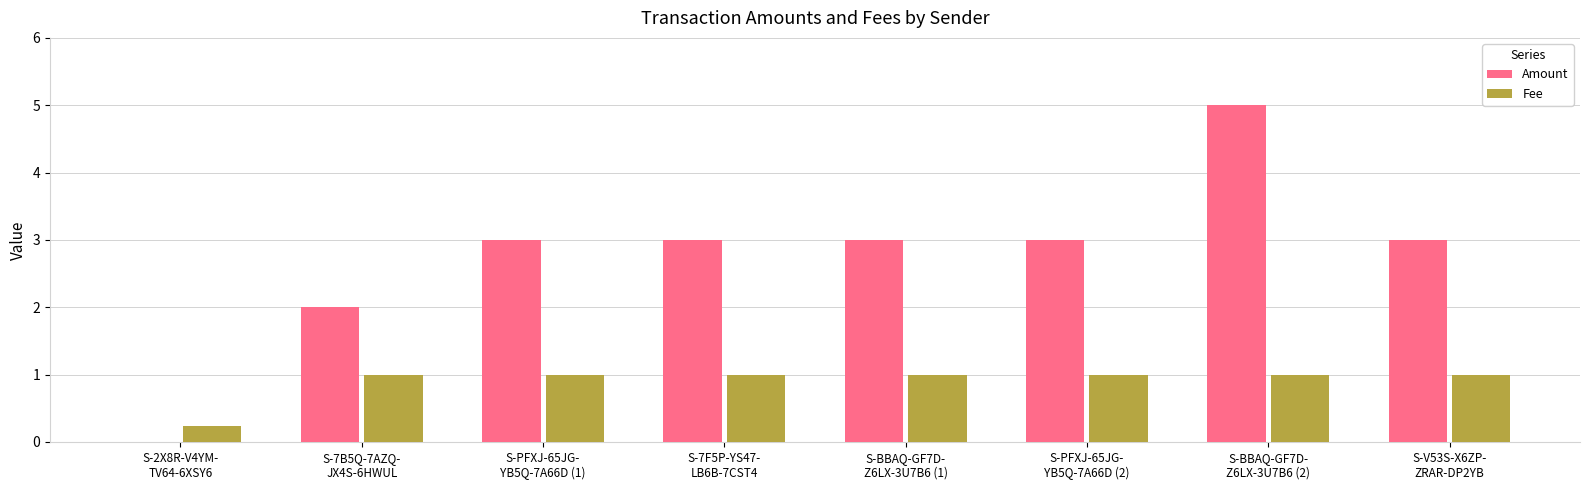

What is the sum of all Fee values?

7.2